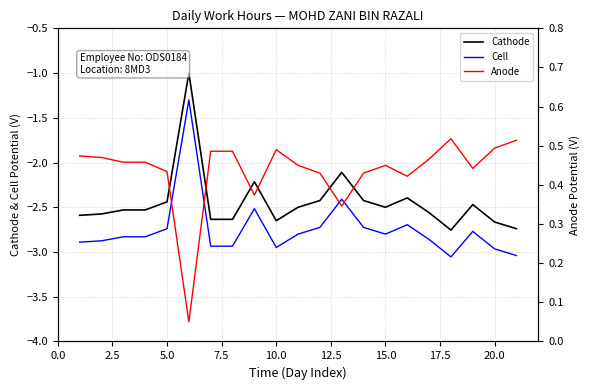

True or false: Cathode and Cell cross at least once.

False